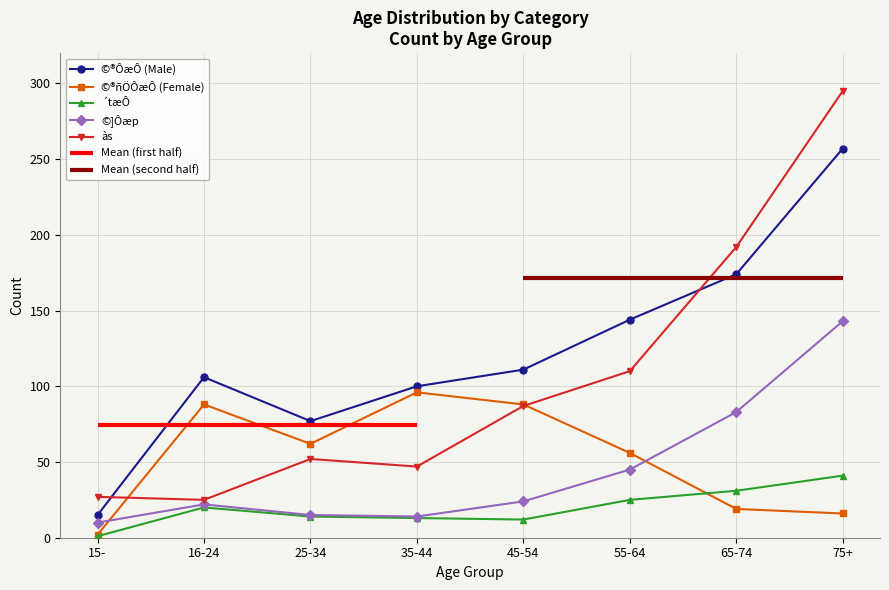

How many values in the ©®ñÖÔæÔ (Female) series are below 62?

4